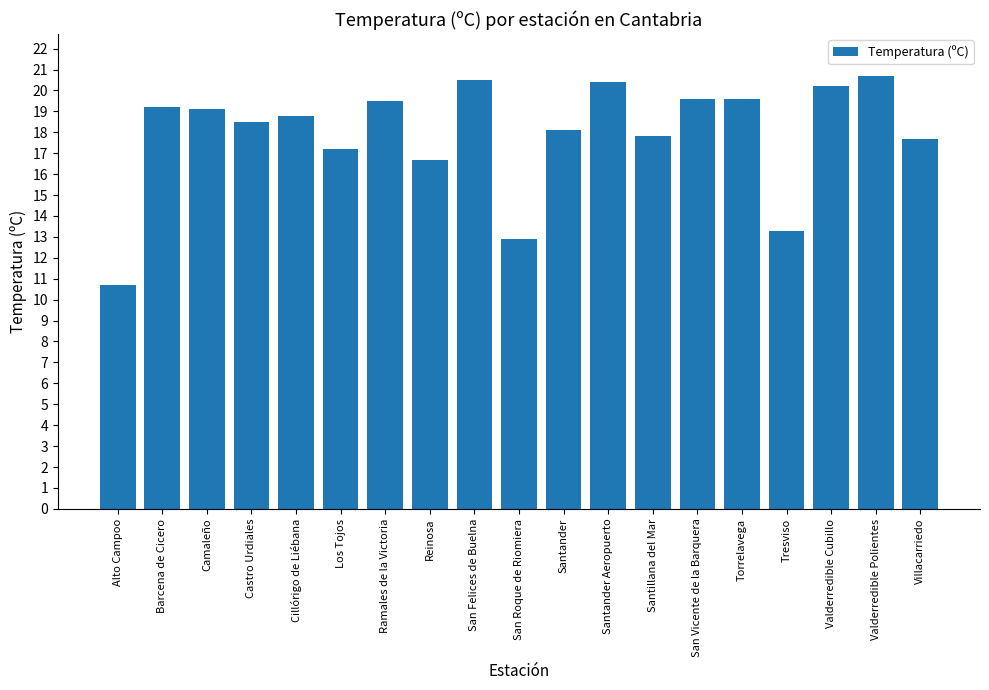

What is the sum of all values?

340.5